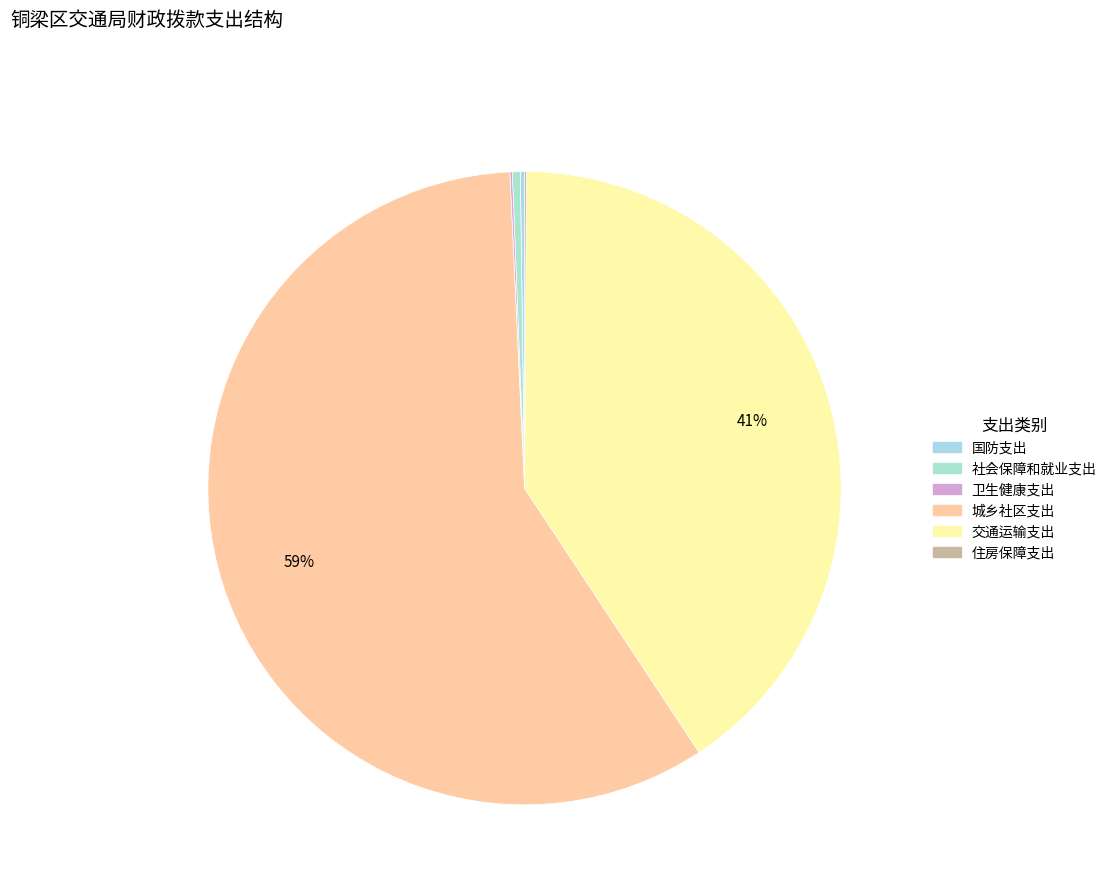

True or false: 社会保障和就业支出 accounts for 0% of the total.

True